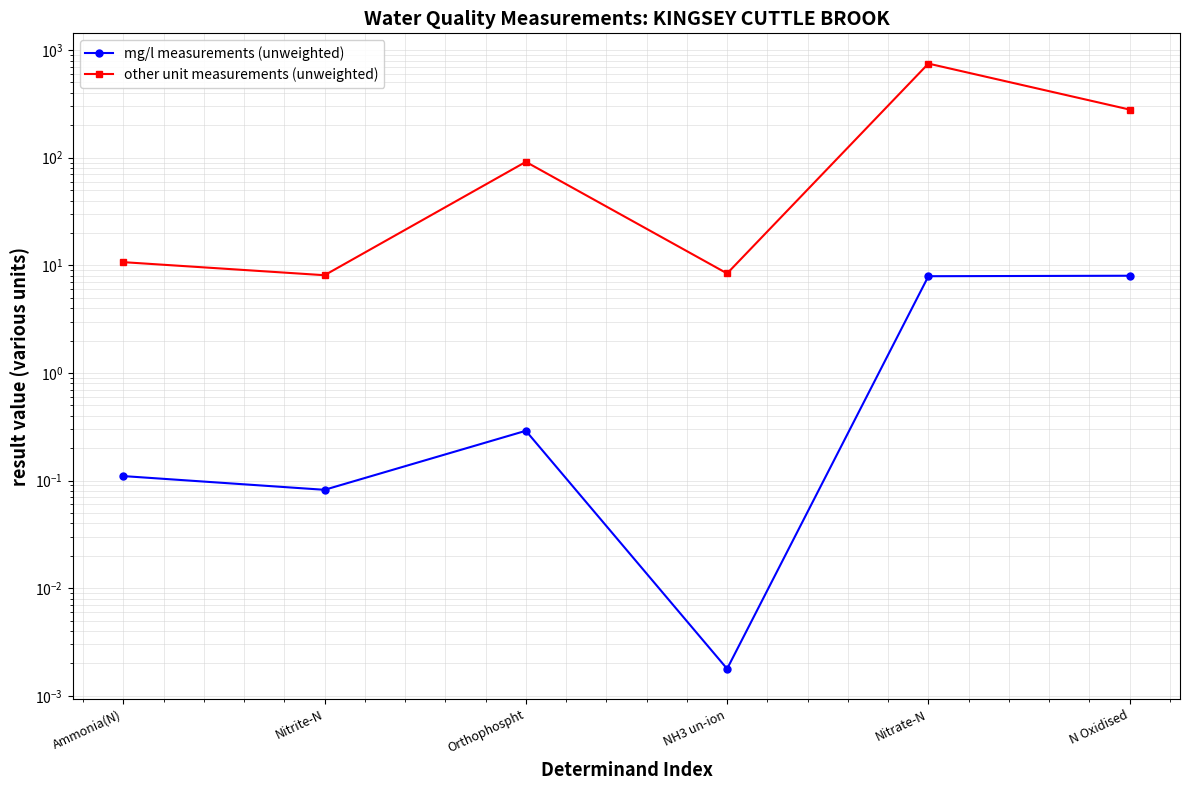

What position from the right is N Oxidised?

1